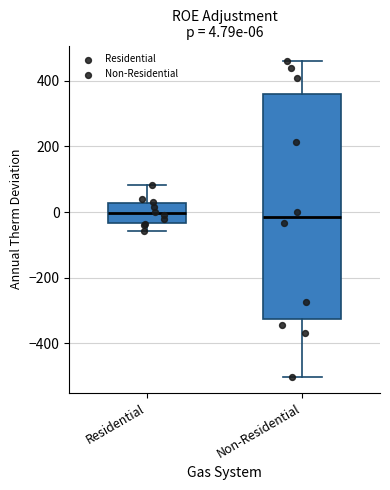

Which box is the tallest, from its lower edge to its upper edge?

Non-Residential